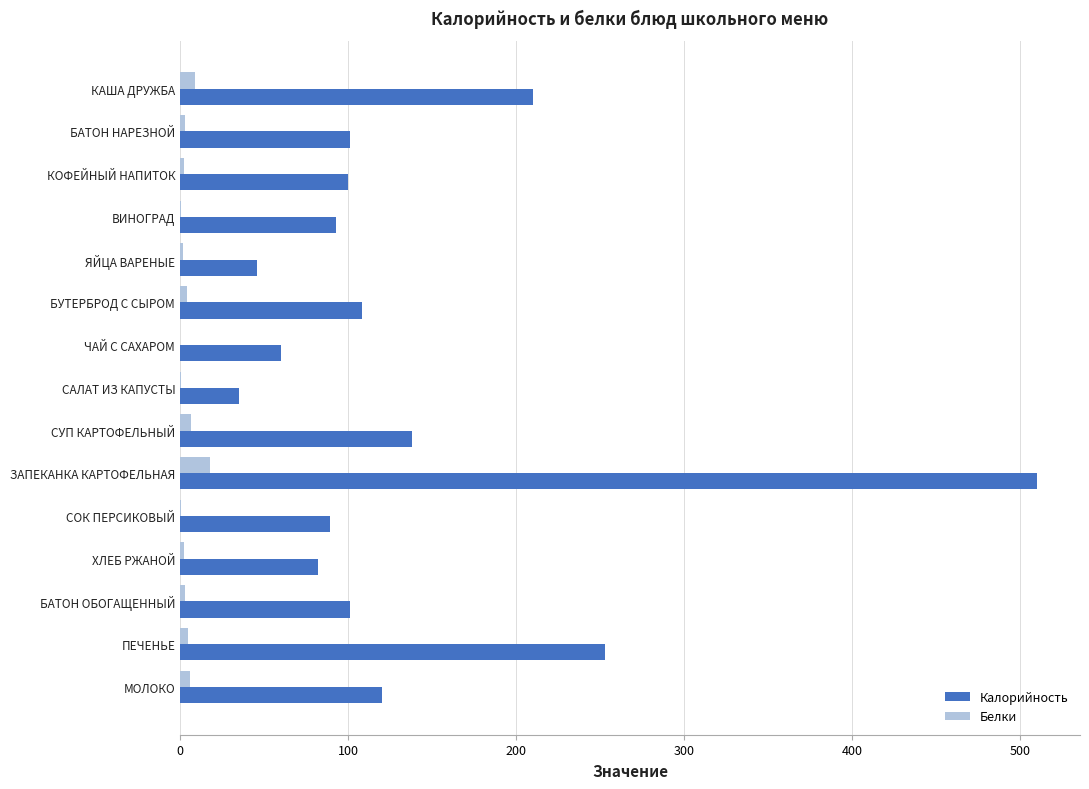

Which series has the largest total across all categories?

Калорийность